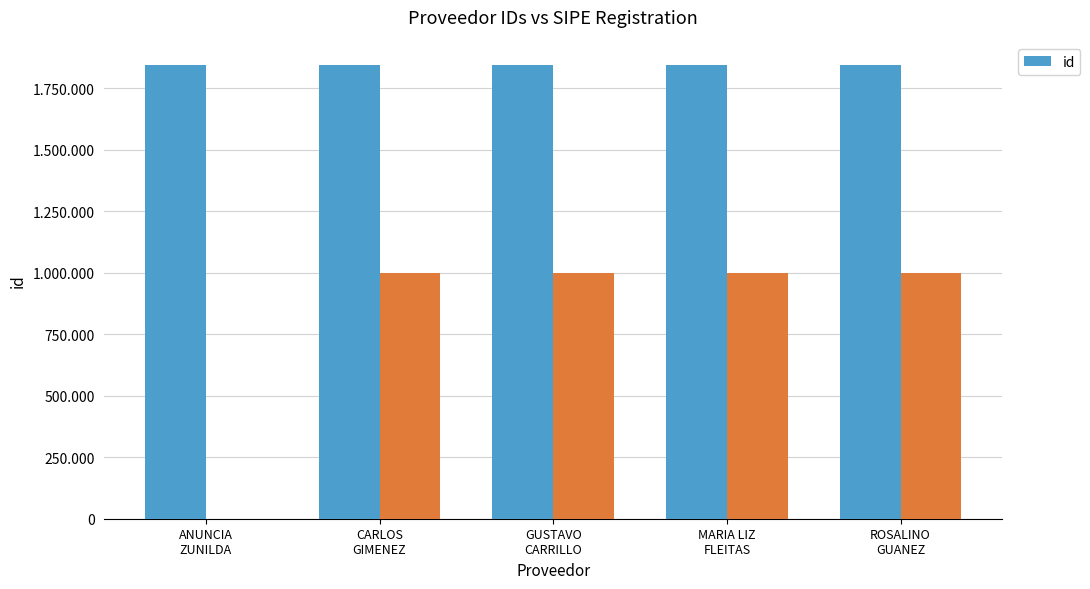

Rank the categories by value from lowest to highest.

CARLOS
GIMENEZ, MARIA LIZ
FLEITAS, ROSALINO
GUANEZ, GUSTAVO
CARRILLO, ANUNCIA
ZUNILDA